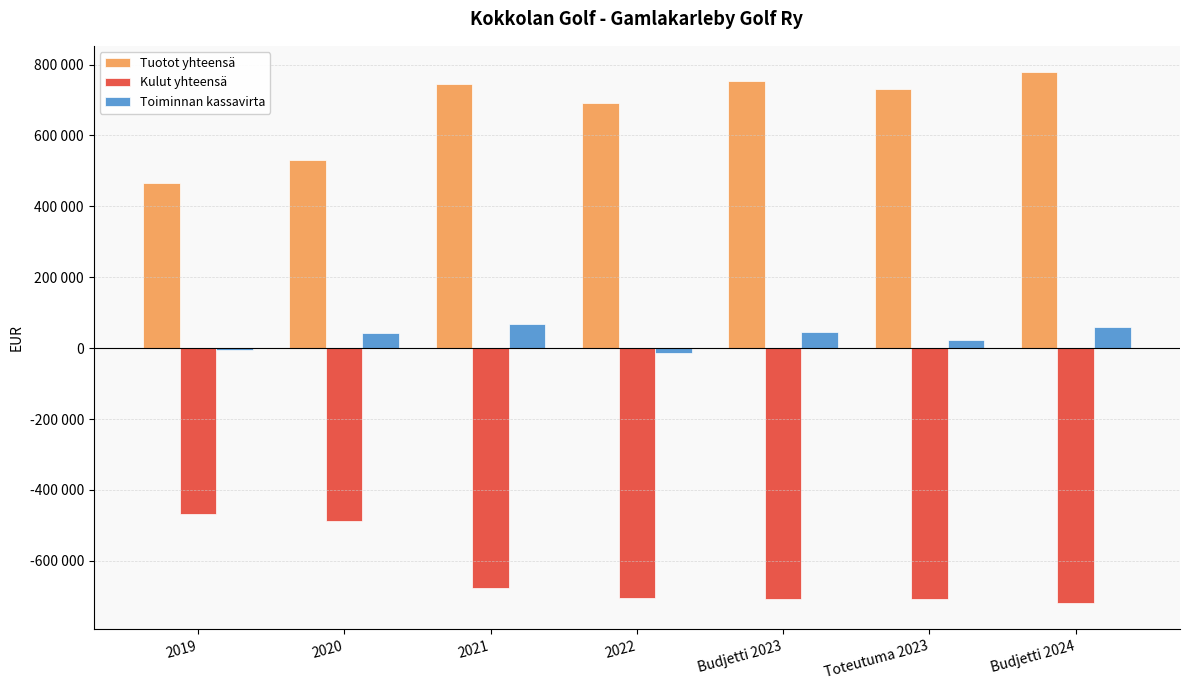

What are all the series names shown in the legend?

Tuotot yhteensä, Kulut yhteensä, Toiminnan kassavirta